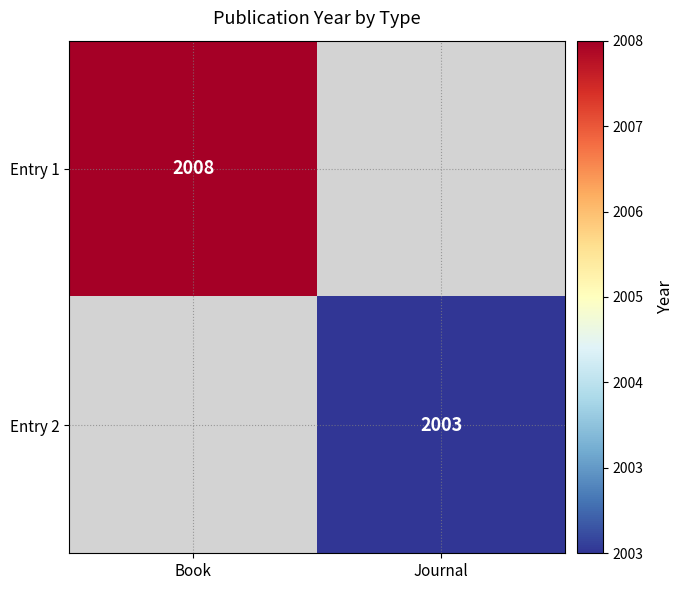

Is the value of Entry 1 at Book greater than the value of Entry 2 at Journal?

Yes